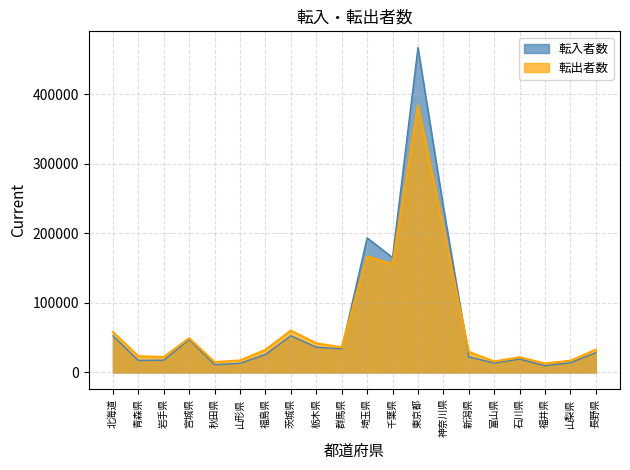

How many data points in 転出者数 are above 32792?

9